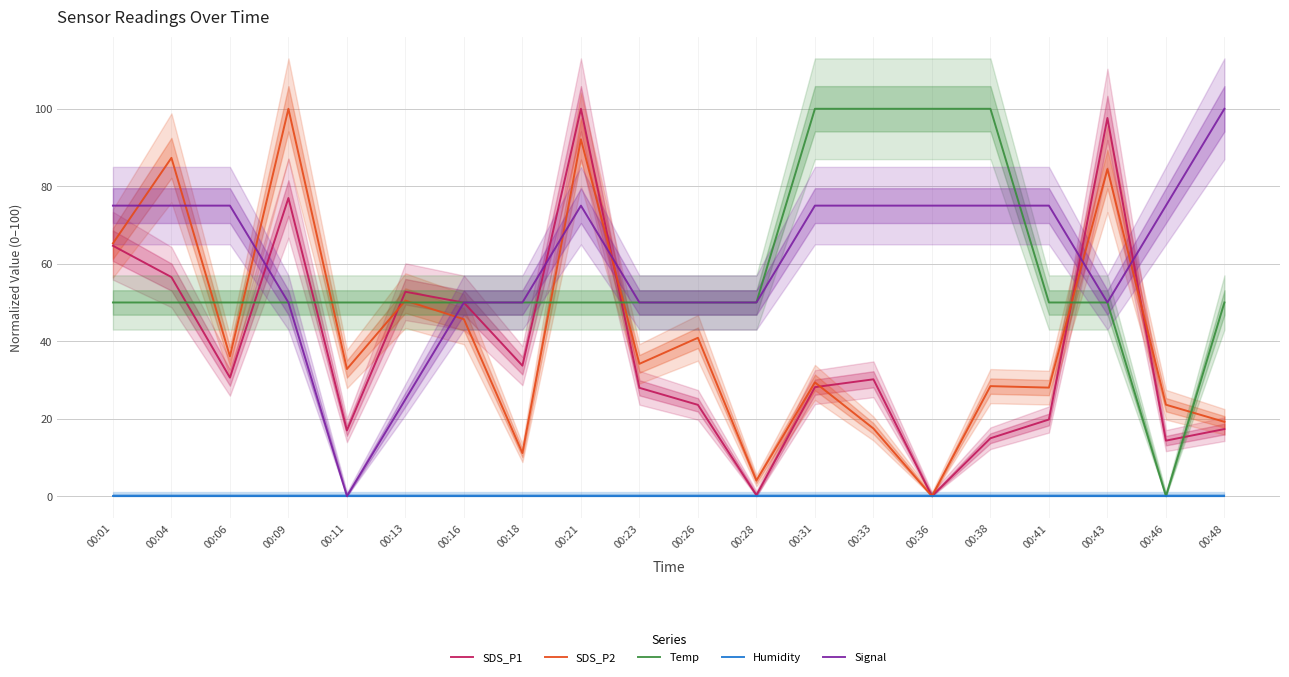

What are all the series names shown in the legend?

SDS_P1, SDS_P2, Temp, Humidity, Signal